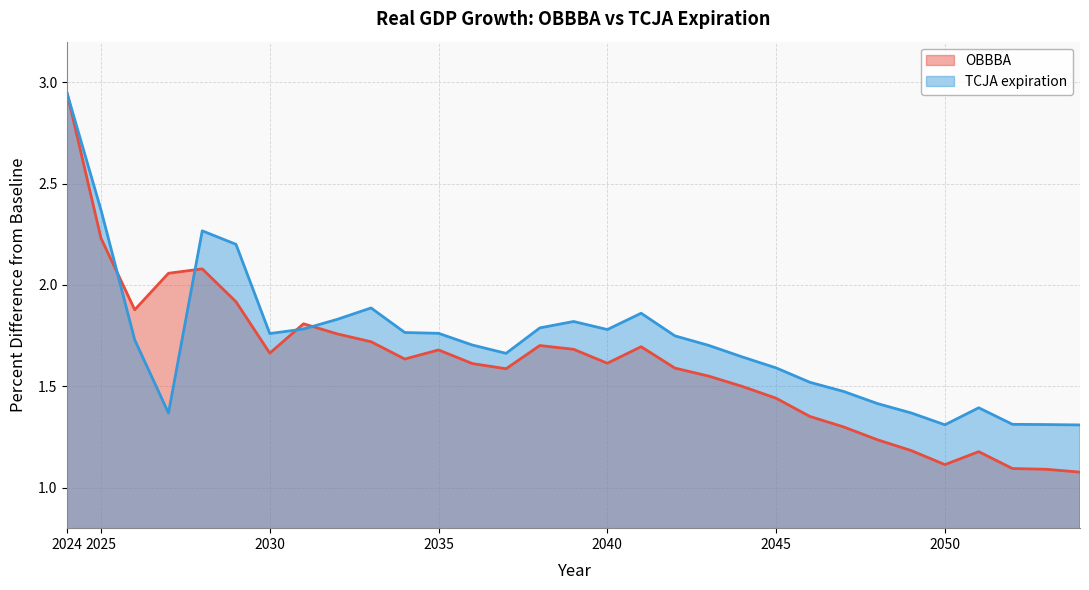

After their last crossing, which series has the higher values: OBBBA or TCJA expiration?

TCJA expiration